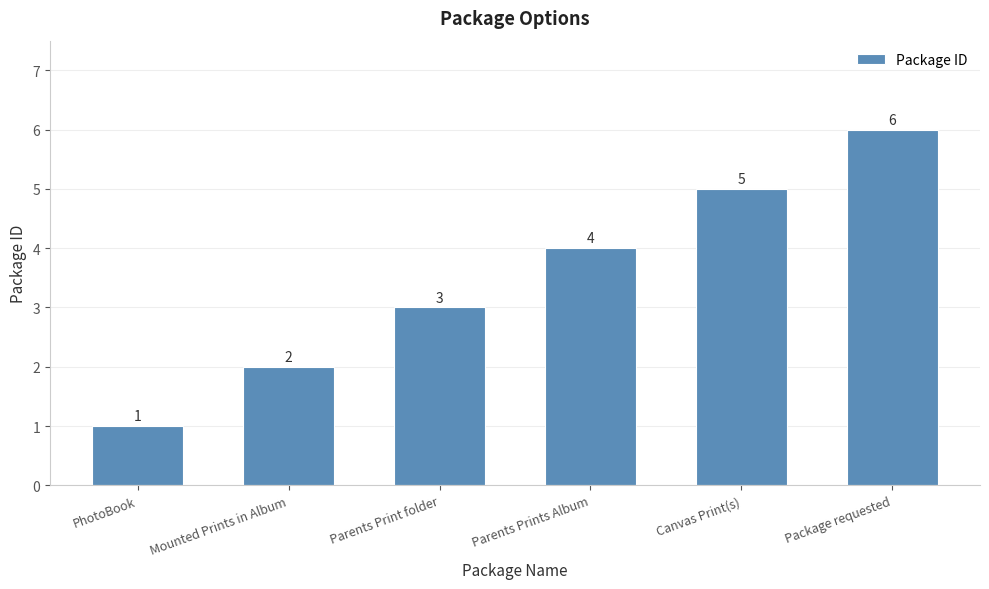

How many bars are there in total?

6